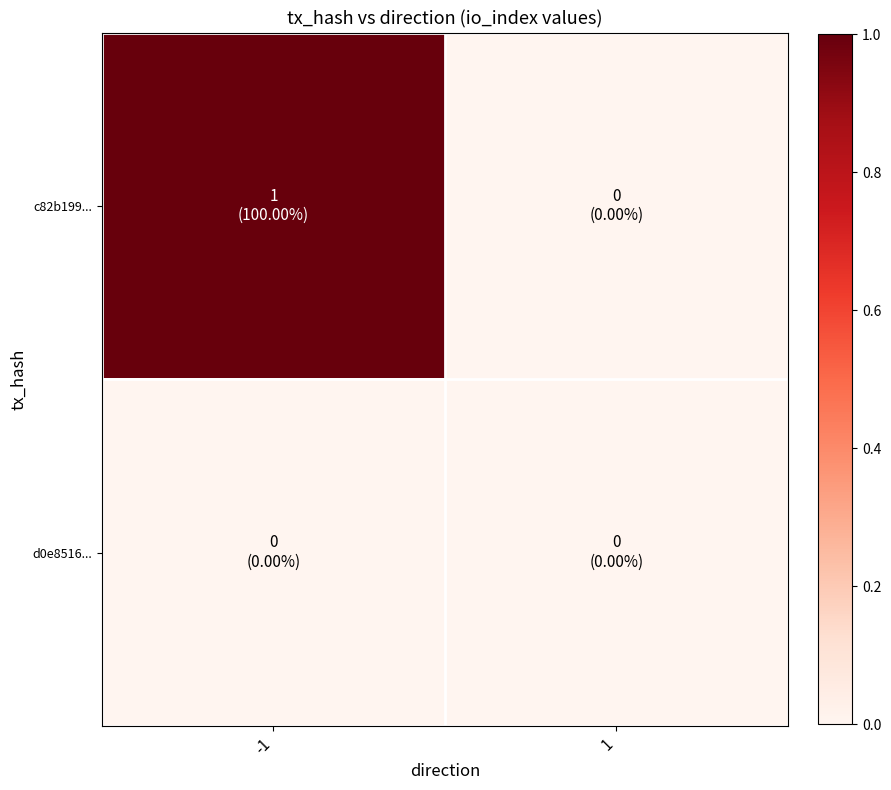

Which series changed the most between -1 and 1?

c82b199...